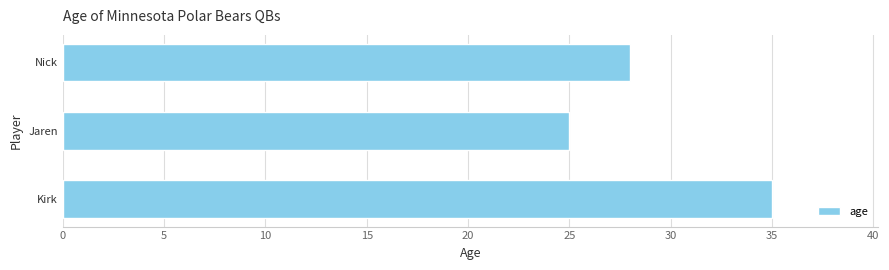

What is the average value?

29